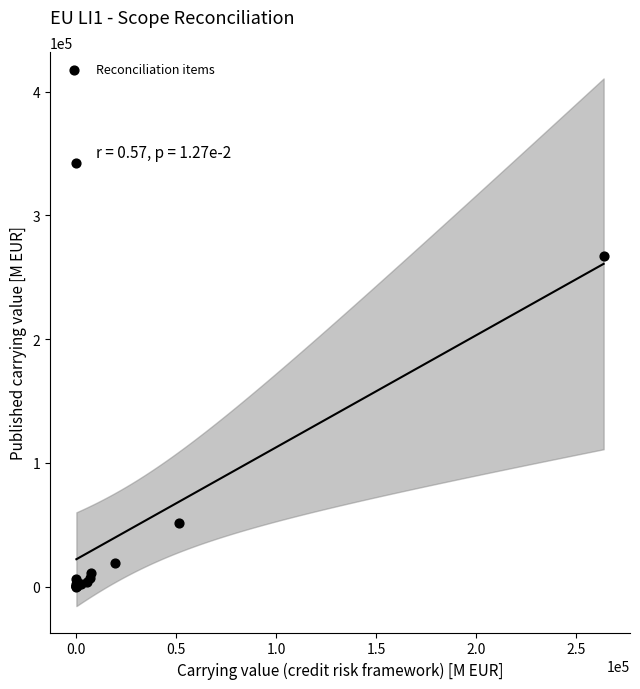

What Y value in the scatter plot is closest to 171201?

267508.8